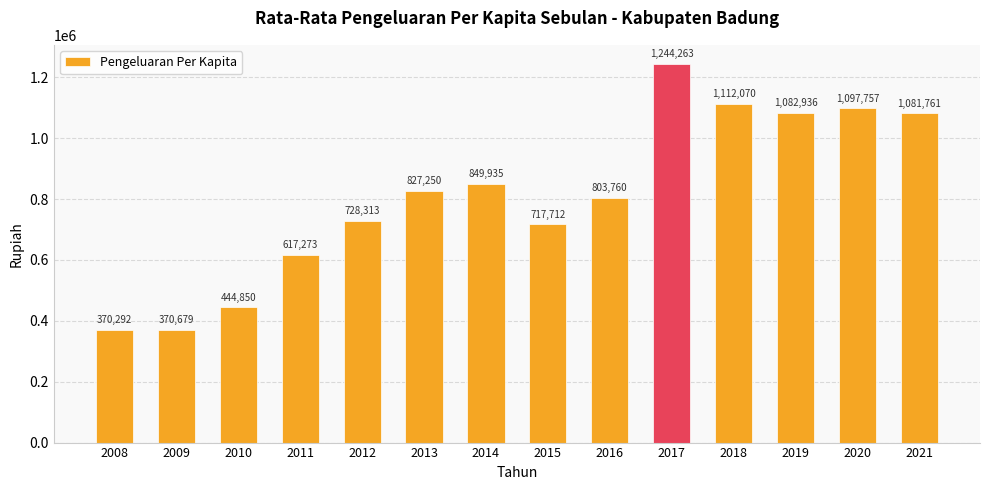

What is the value of the 2nd bar from the left?

370679